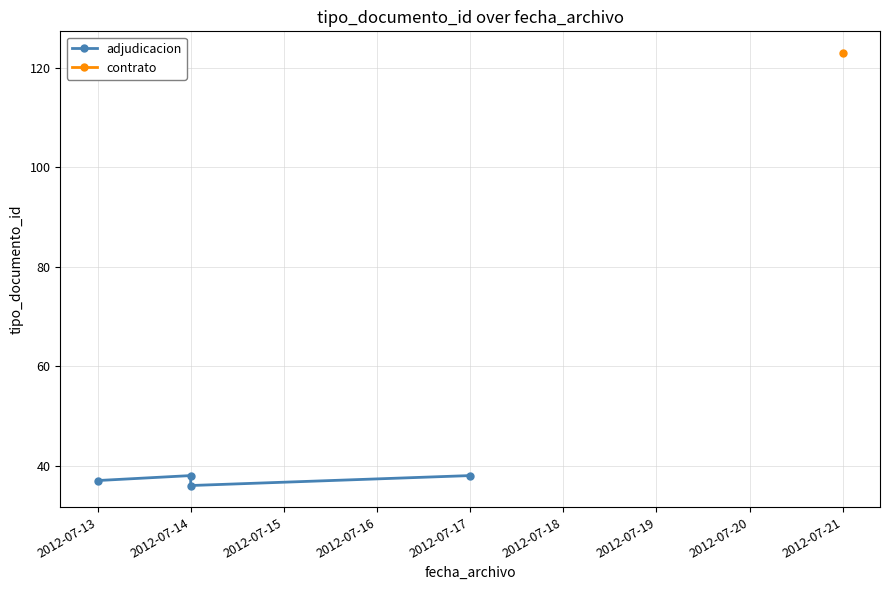

Is it true that the value at 2012-07-14 is 38?

True